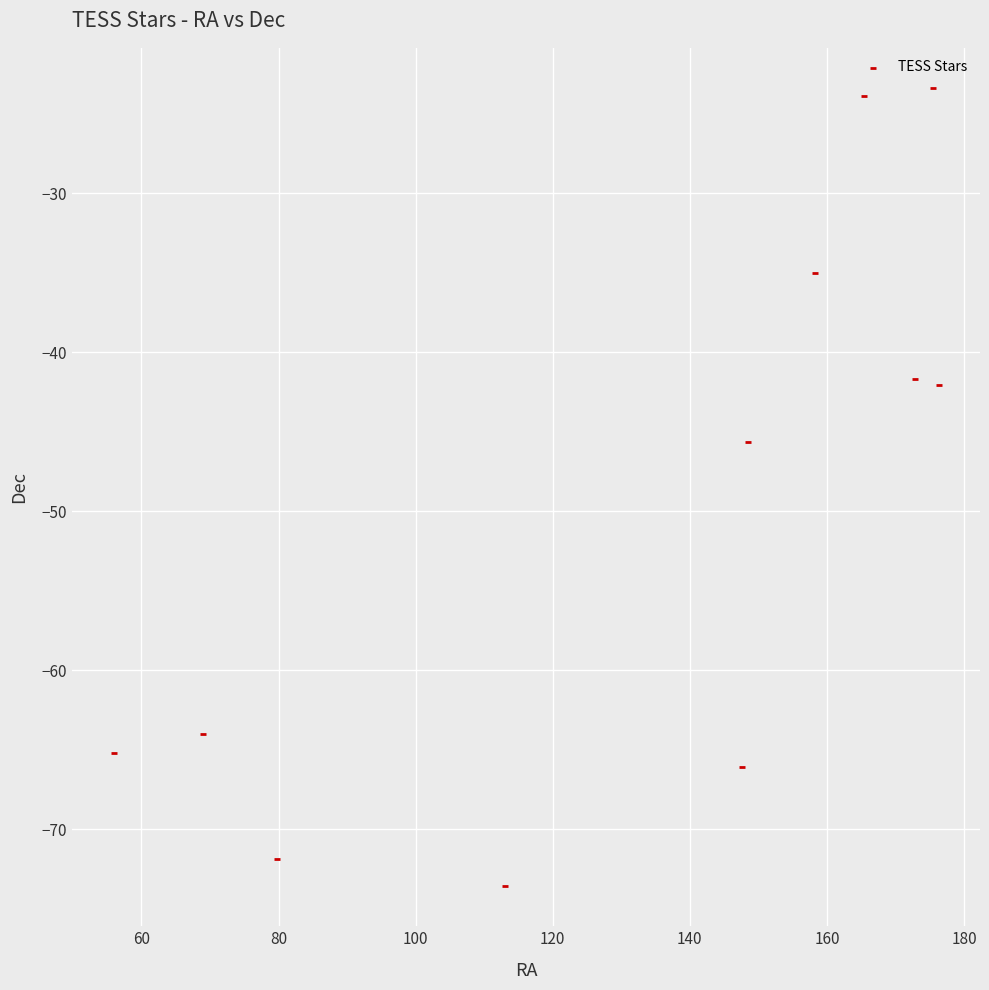

What is the average Y value?

-50.2